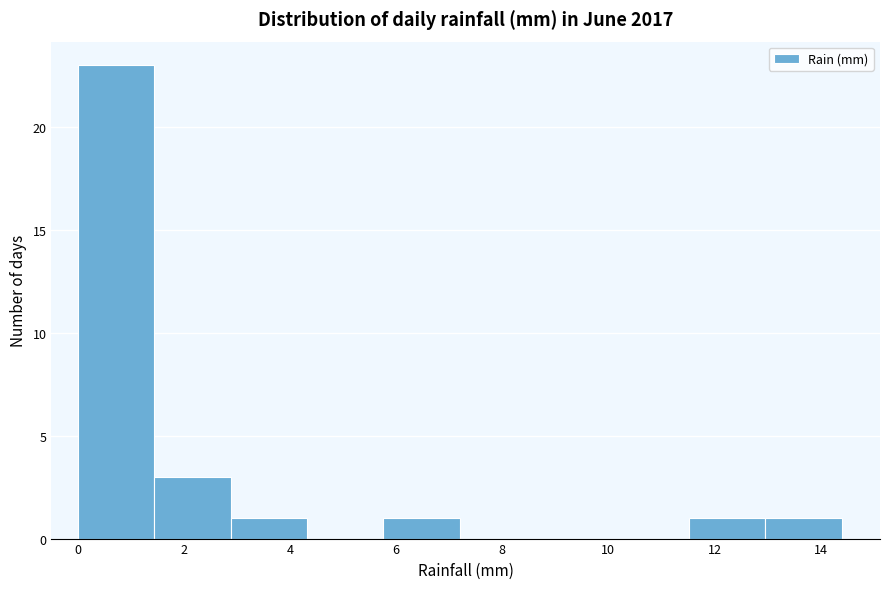

How tall is the bar that spans 5.76 to 7.20 on the x-axis? Neither the bar edges nor the heights are printed on the chart, so give them approximately, as read against the axes.

1